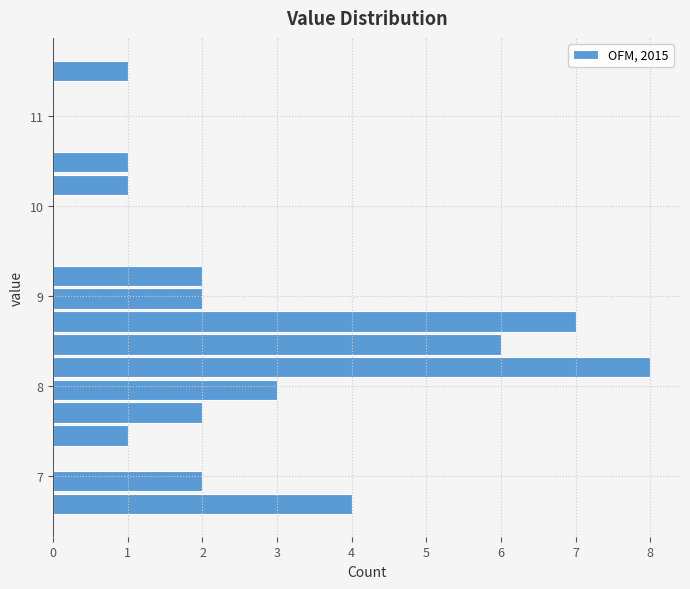

Around what value on the y-axis is the longest bar? Give the approximate position of its centre, as read against the axis.

8.2